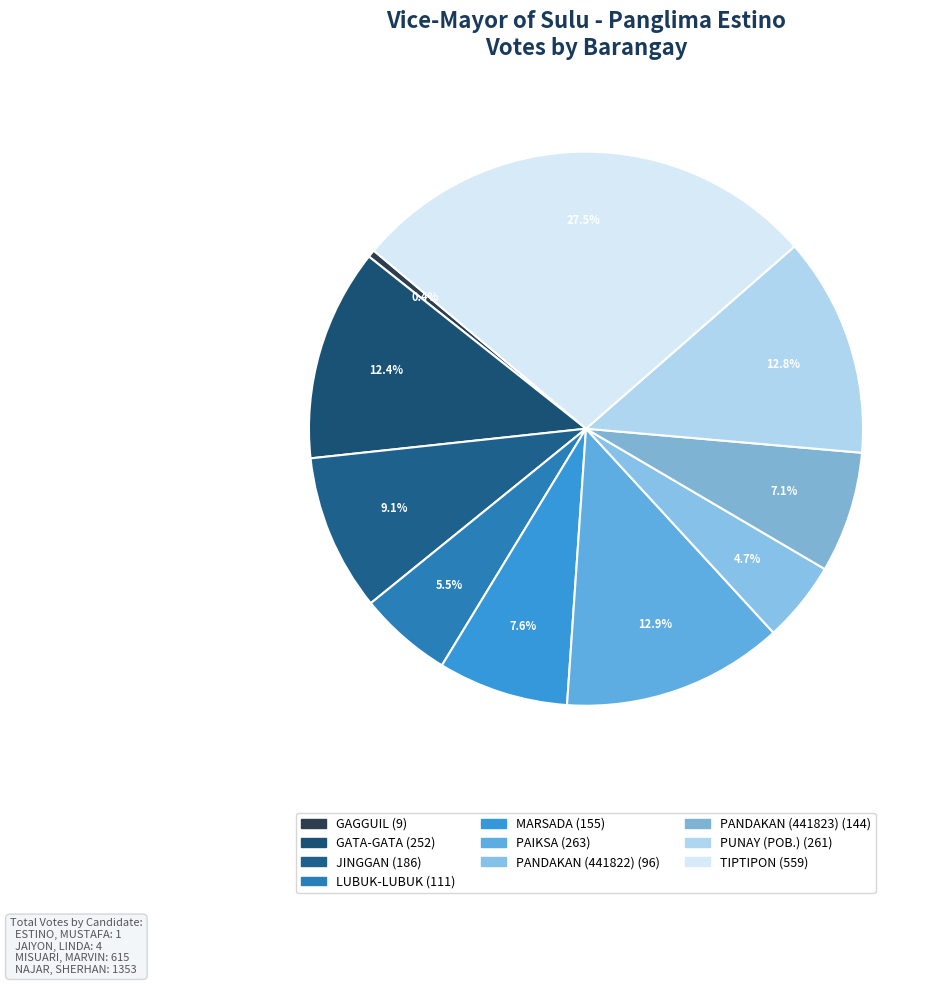

To the nearest percent, what is the combined percentage of MARSADA and JINGGAN?

17%